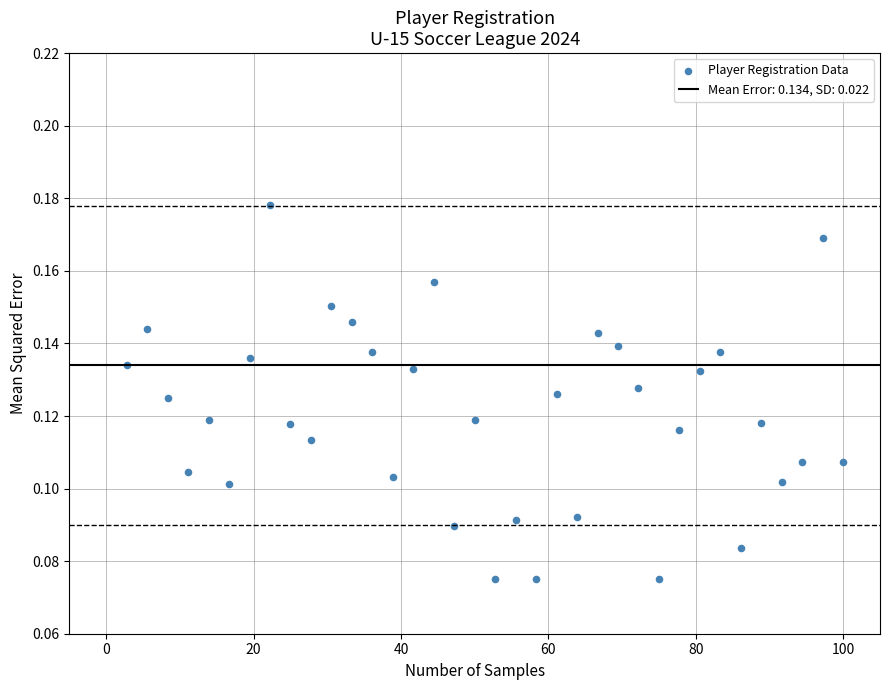

What is the range of X values (max minus min)?

97.2